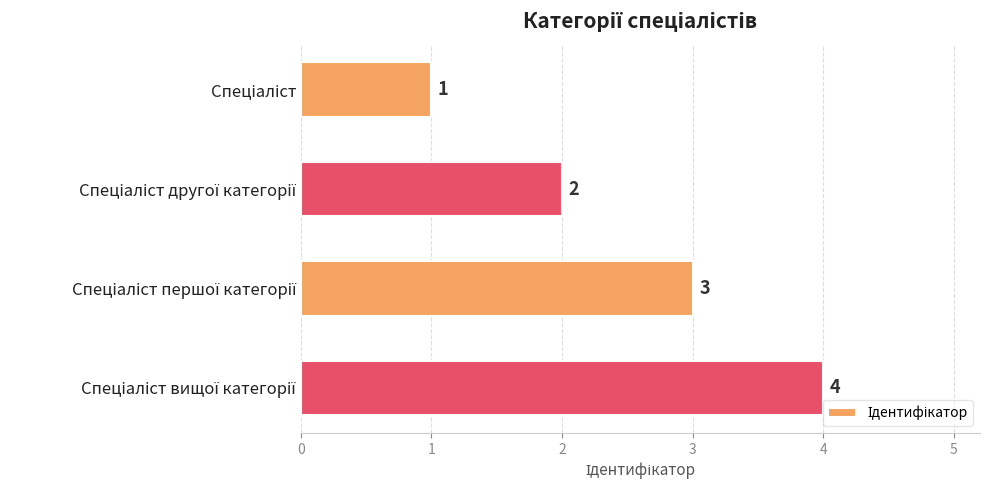

What is the difference between the maximum and minimum values?

3